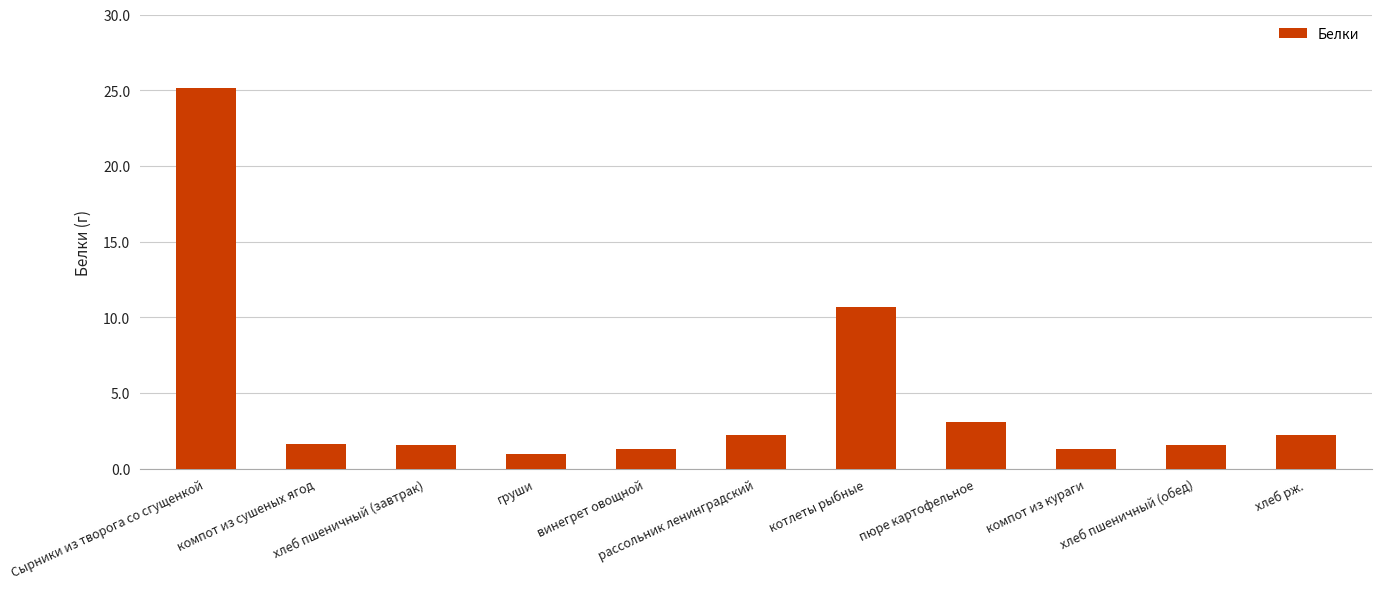

How many data points are less than 1?

1